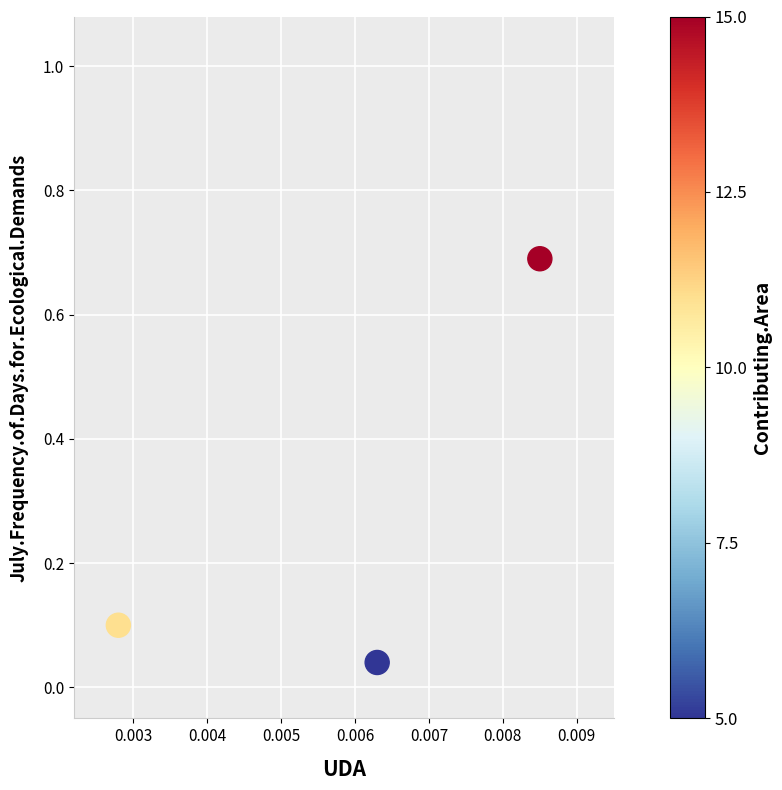

What is the average Y value?

0.3